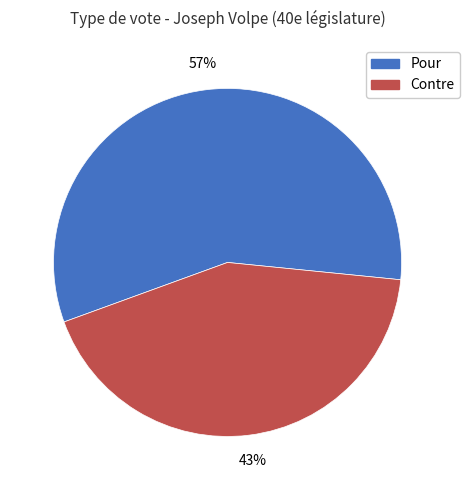

Which slice is the largest?

Pour